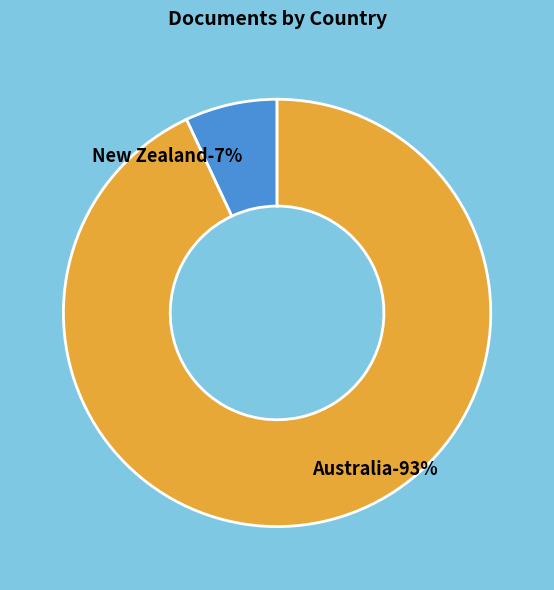

How many segments does this pie chart have?

2